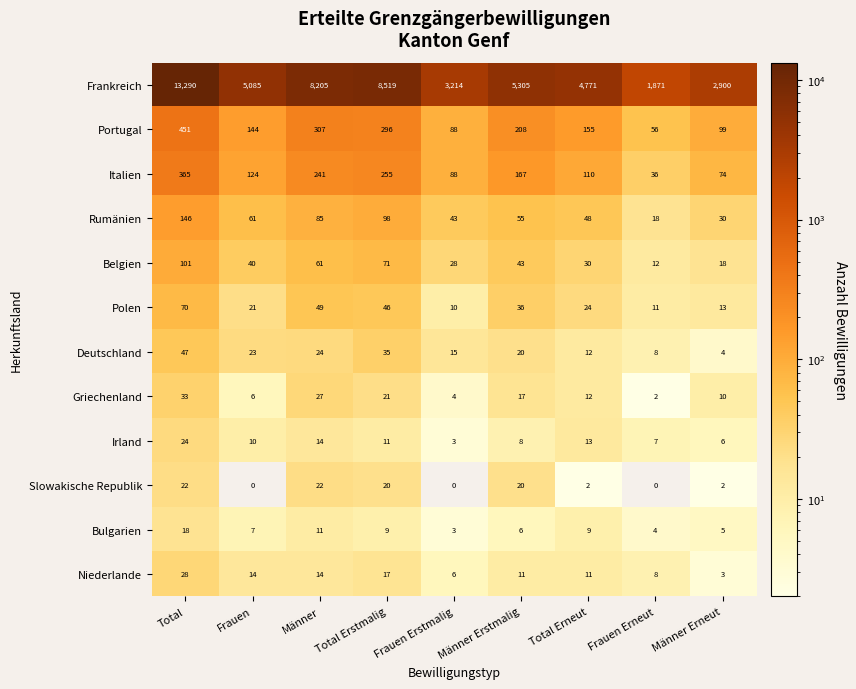

Rank the series at Frauen from highest to lowest value.

Frankreich, Portugal, Italien, Rumänien, Belgien, Deutschland, Polen, Niederlande, Irland, Bulgarien, Griechenland, Slowakische Republik